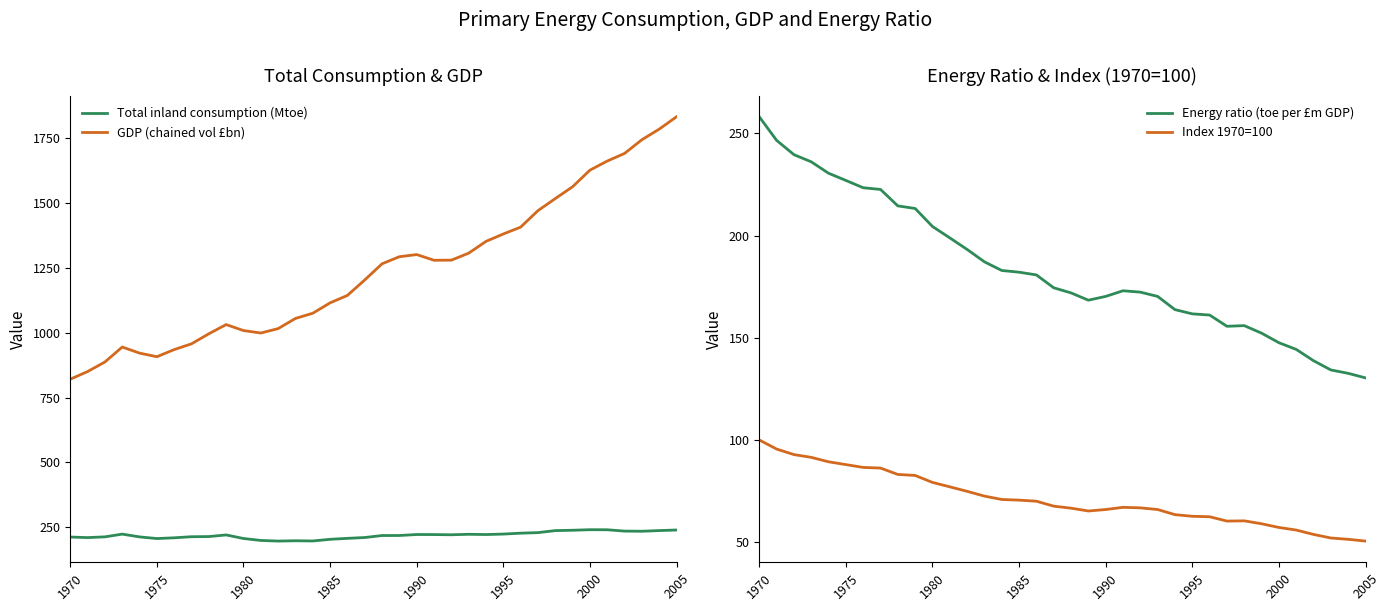

In Index 1970=100, how many points are higher than both neighbors (excluding endpoints)?

2